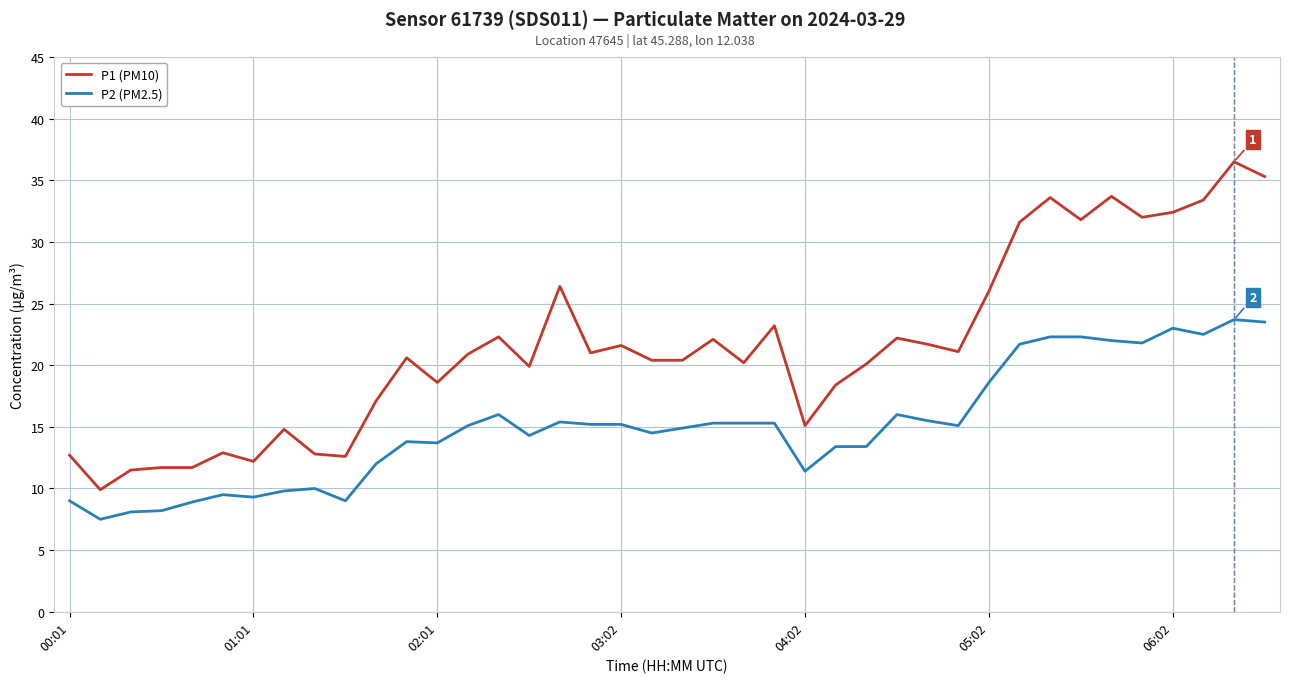

List the series in order of their peak value, lowest first.

P2 (PM2.5), P1 (PM10)